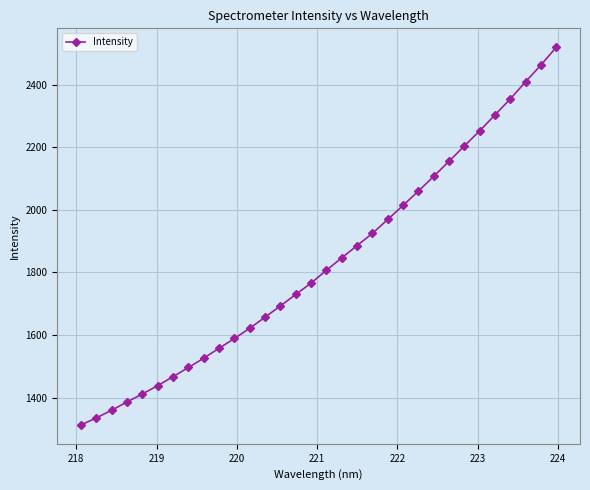

What is the maximum value shown in the chart?

2520.2